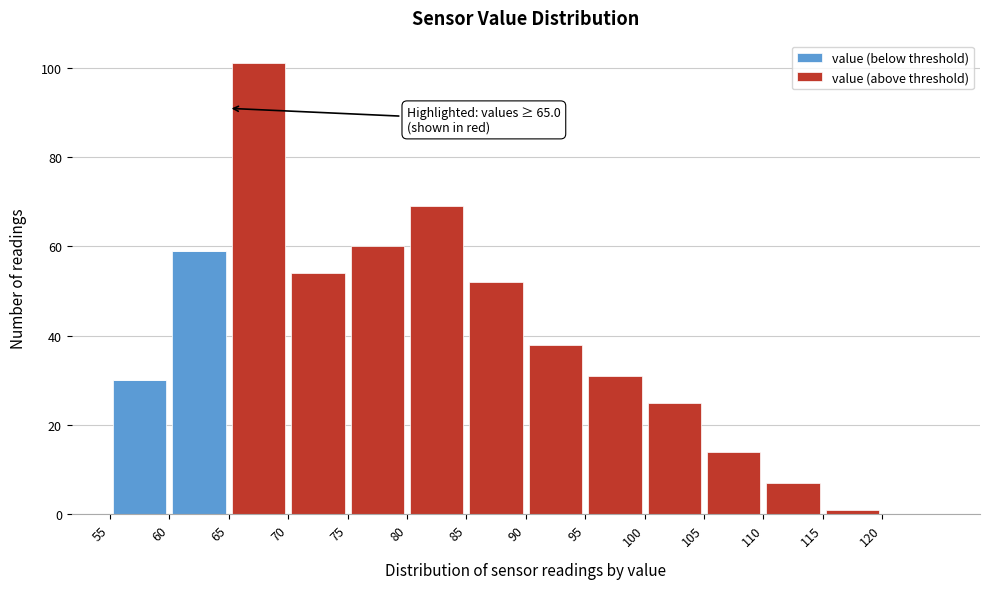

Which range on the x-axis has the tallest stacked bar (by total height)?

65 to 70